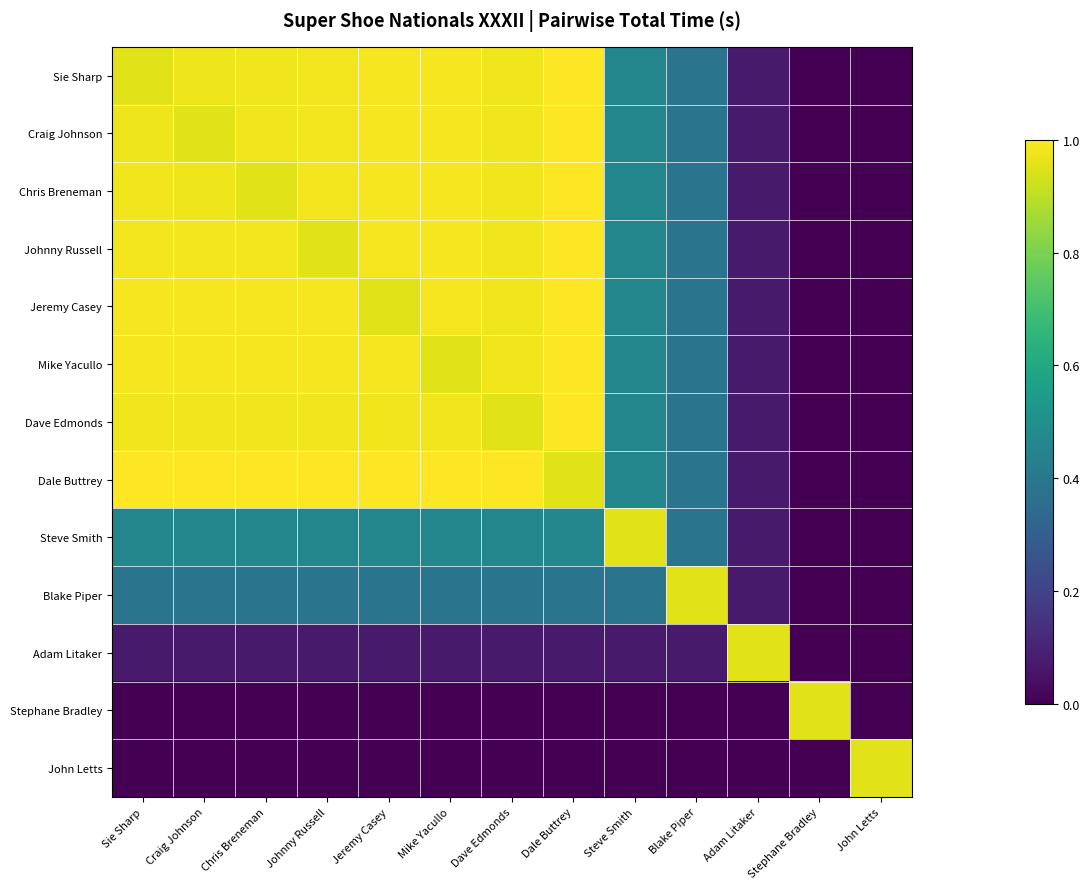

What is the greatest value displayed?

1.0